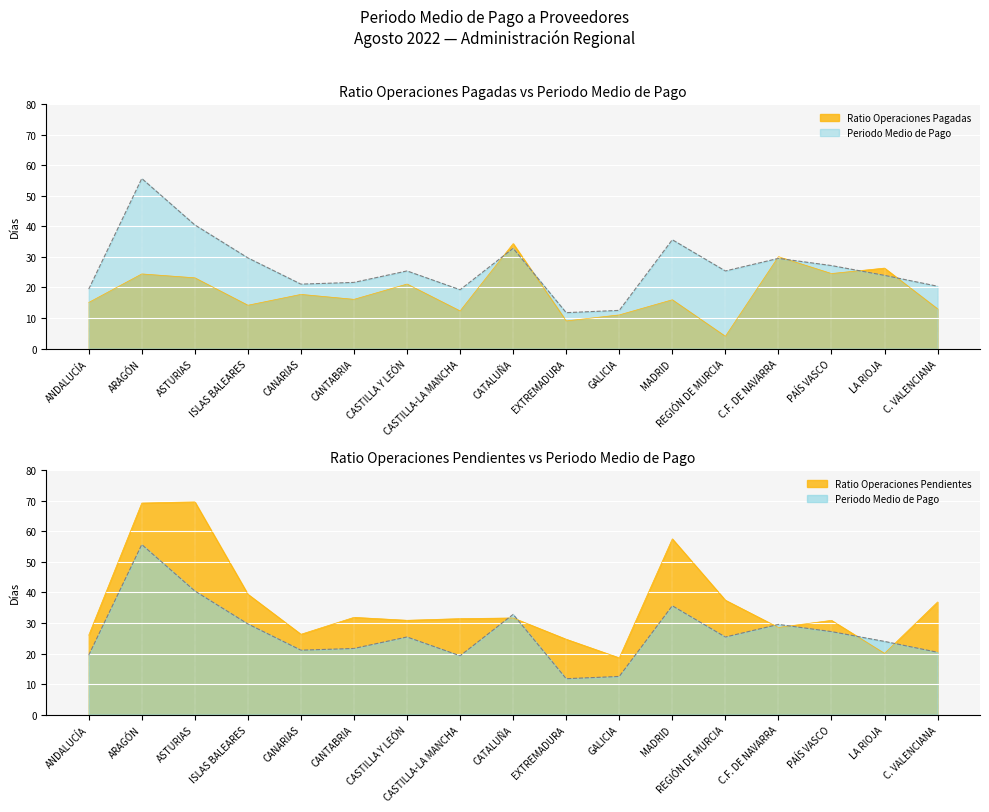

How many interior local peaks does the Periodo Medio de Pago series have?

5